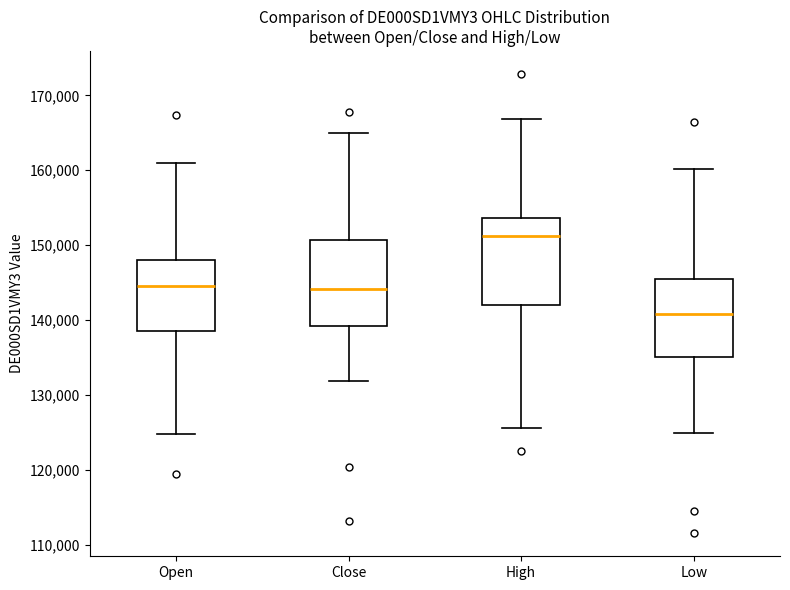

Reading left to right, transcribe this box plot: for each box, give where its median line is, the range the box spans, and where its two whiskers end, as read against the y-axis. The values are not printed on the chart, so give them approximately, as read against the axis.

Open: median 145000, box 139000 to 148000, whiskers 125000 to 161000
Close: median 144000, box 139000 to 151000, whiskers 132000 to 165000
High: median 151000, box 142000 to 154000, whiskers 126000 to 167000
Low: median 141000, box 135000 to 145000, whiskers 125000 to 160000